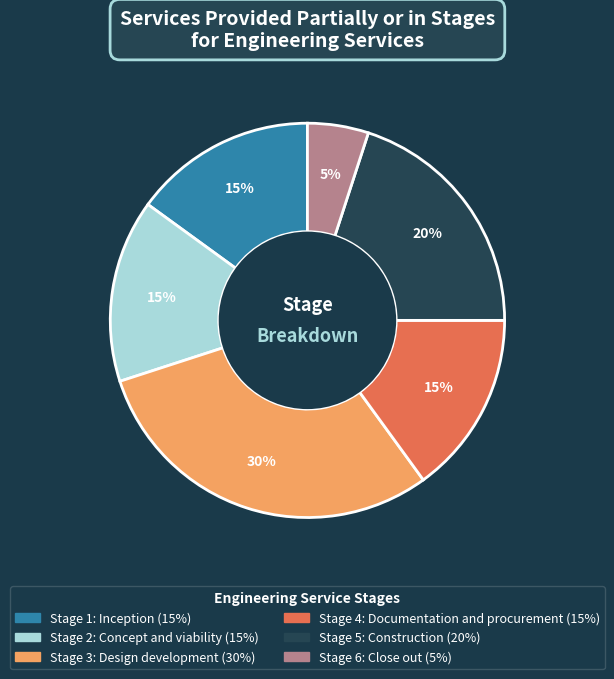

Count the number of slices in the pie.

6